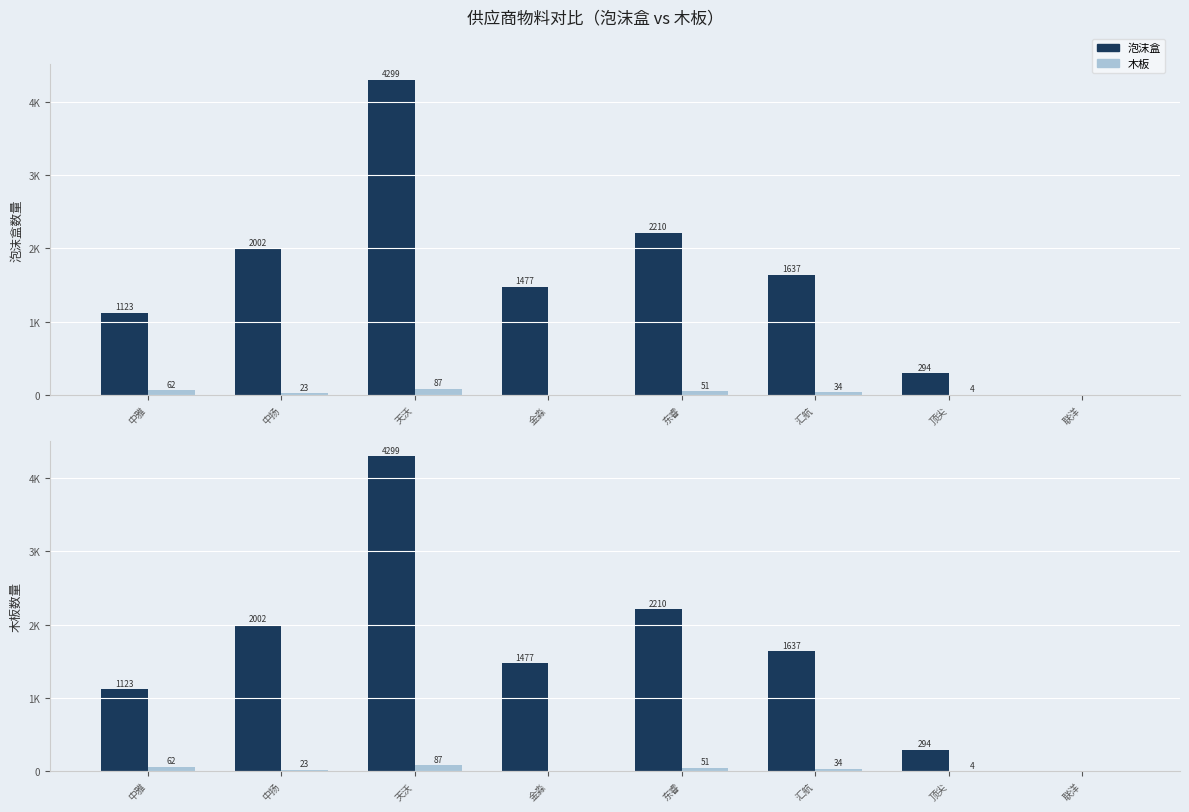

The value of 泡沫盒 at 联洋 is 2993. True or false?

False